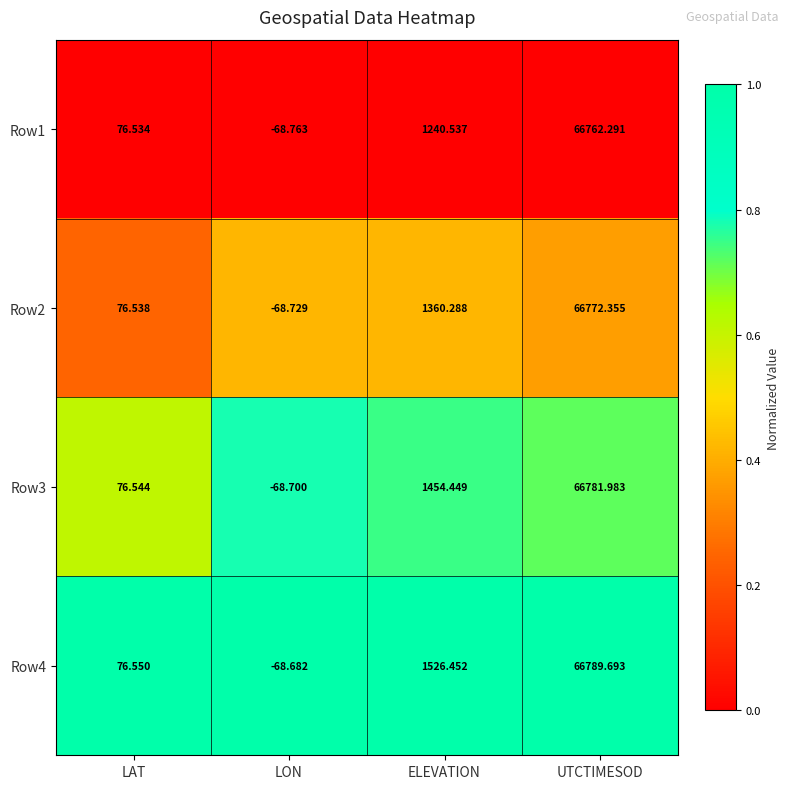

At which label is Row2 closest to 33351?

ELEVATION